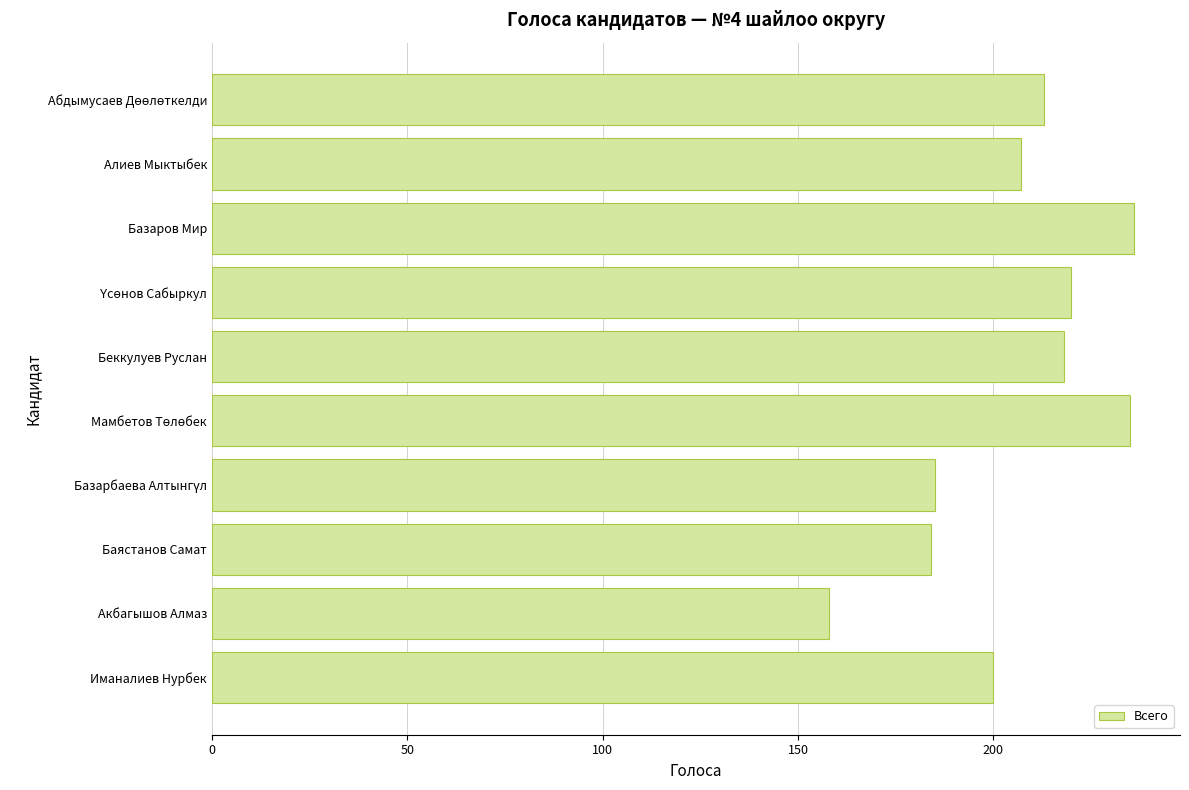

Is it true that the value at Баястанов Самат is 93?

False